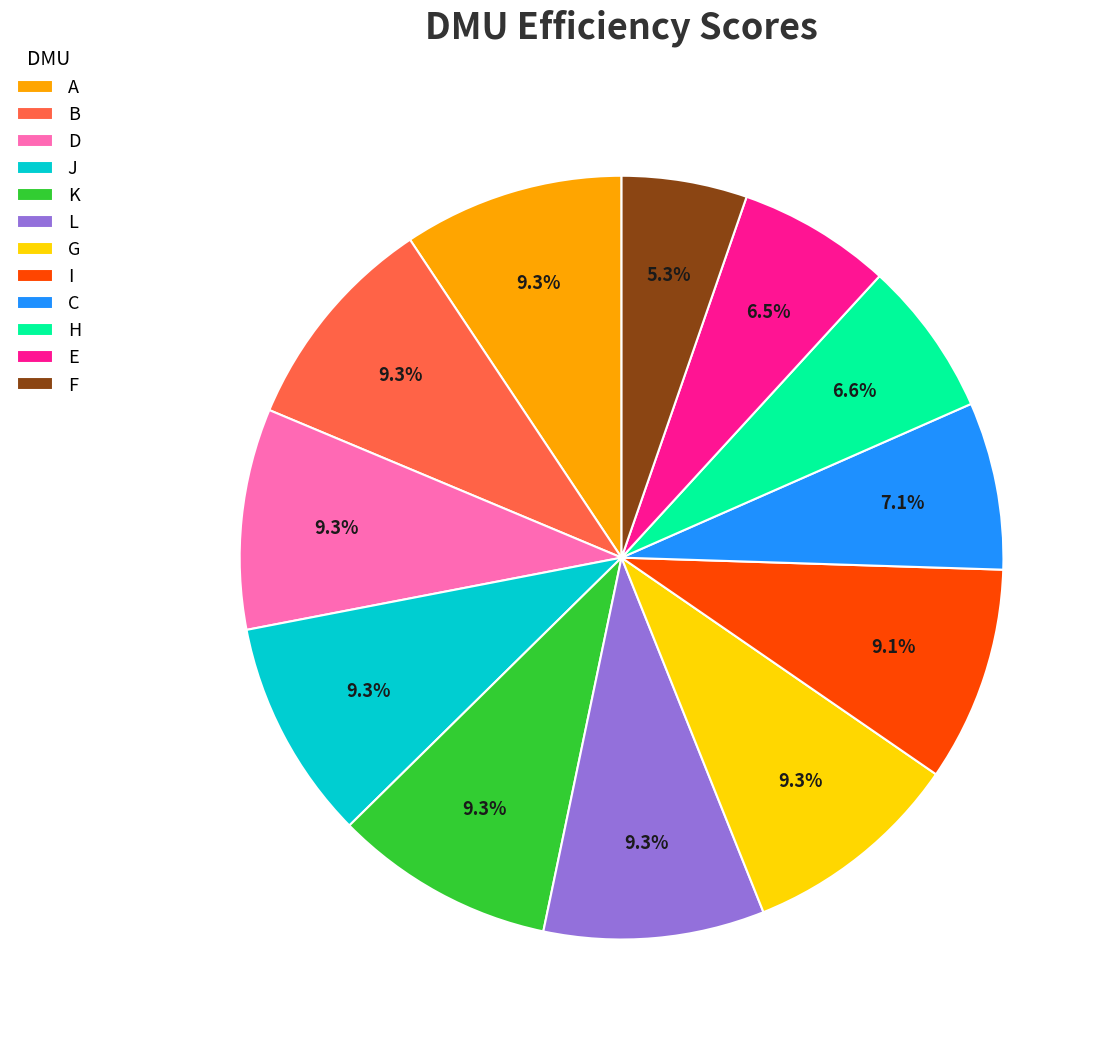

Between B and F, which is larger?

B